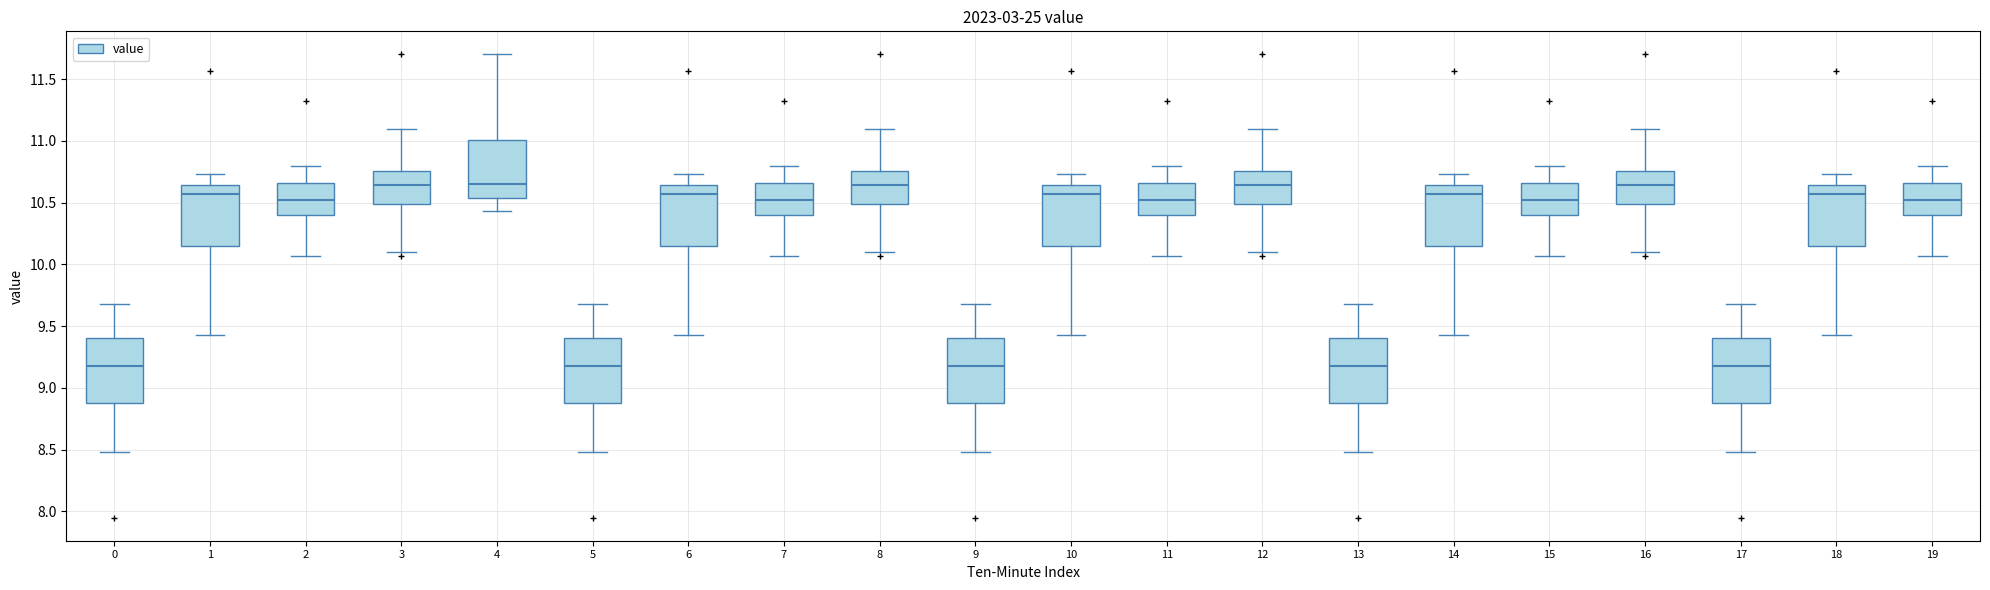

Reading left to right, transcribe this box plot: for each box, give where its median line is, the range the box spans, and where its two whiskers end, as read against the y-axis. The values are not printed on the chart, so give them approximately, as read against the axis.

0: median 9.20, box 8.90 to 9.40, whiskers 8.50 to 9.70
1: median 10.55, box 10.15 to 10.65, whiskers 9.45 to 10.75
2: median 10.55, box 10.40 to 10.65, whiskers 10.05 to 10.80
3: median 10.65, box 10.50 to 10.75, whiskers 10.10 to 11.10
4: median 10.65, box 10.55 to 11.00, whiskers 10.45 to 11.70
5: median 9.20, box 8.90 to 9.40, whiskers 8.50 to 9.70
6: median 10.55, box 10.15 to 10.65, whiskers 9.45 to 10.75
7: median 10.55, box 10.40 to 10.65, whiskers 10.05 to 10.80
8: median 10.65, box 10.50 to 10.75, whiskers 10.10 to 11.10
9: median 9.20, box 8.90 to 9.40, whiskers 8.50 to 9.70
10: median 10.55, box 10.15 to 10.65, whiskers 9.45 to 10.75
11: median 10.55, box 10.40 to 10.65, whiskers 10.05 to 10.80
12: median 10.65, box 10.50 to 10.75, whiskers 10.10 to 11.10
13: median 9.20, box 8.90 to 9.40, whiskers 8.50 to 9.70
14: median 10.55, box 10.15 to 10.65, whiskers 9.45 to 10.75
15: median 10.55, box 10.40 to 10.65, whiskers 10.05 to 10.80
16: median 10.65, box 10.50 to 10.75, whiskers 10.10 to 11.10
17: median 9.20, box 8.90 to 9.40, whiskers 8.50 to 9.70
18: median 10.55, box 10.15 to 10.65, whiskers 9.45 to 10.75
19: median 10.55, box 10.40 to 10.65, whiskers 10.05 to 10.80